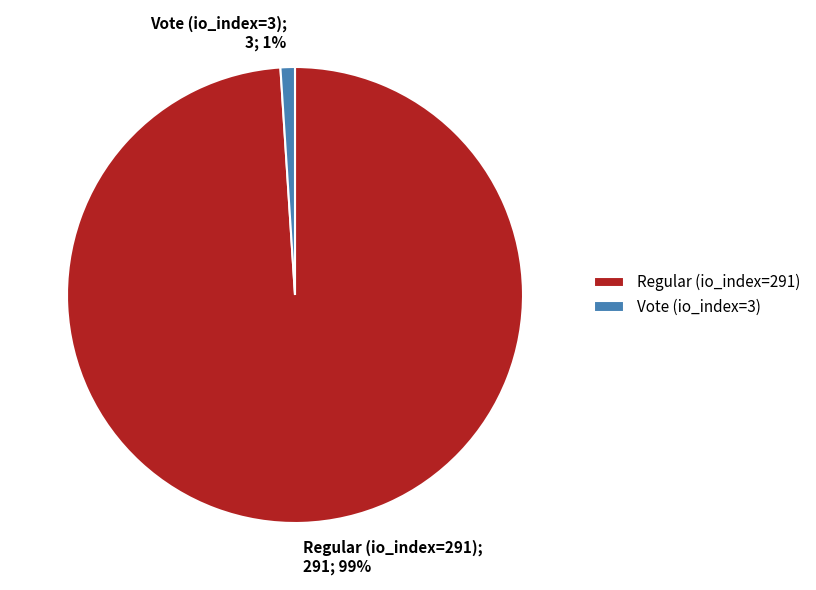

True or false: Regular (io_index=291) accounts for 99% of the total.

True